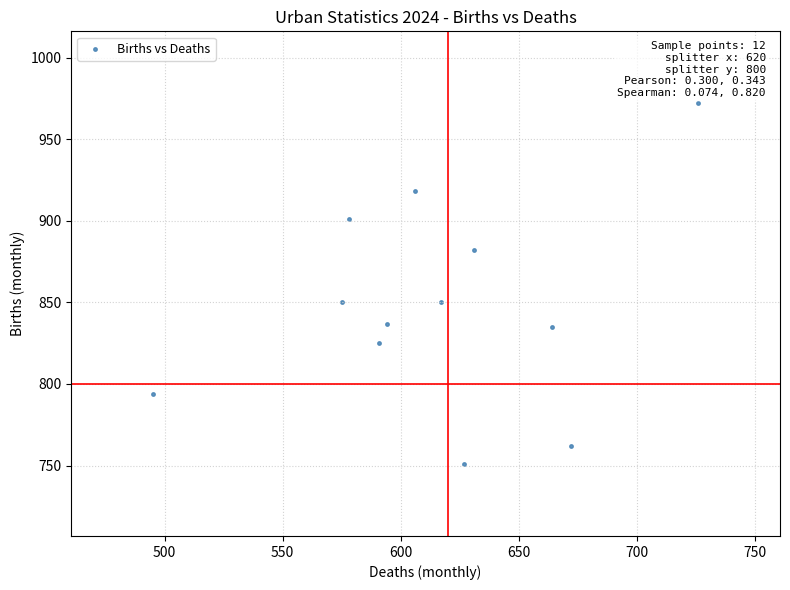

What is the range of X values (max minus min)?

231